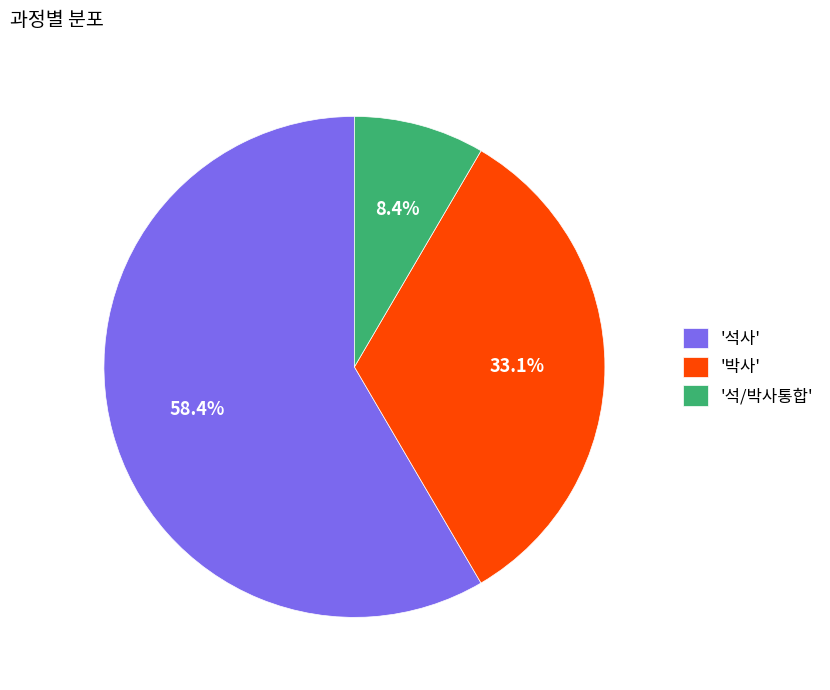

Rank the categories by value from highest to lowest.

'석사', '박사', '석/박사통합'